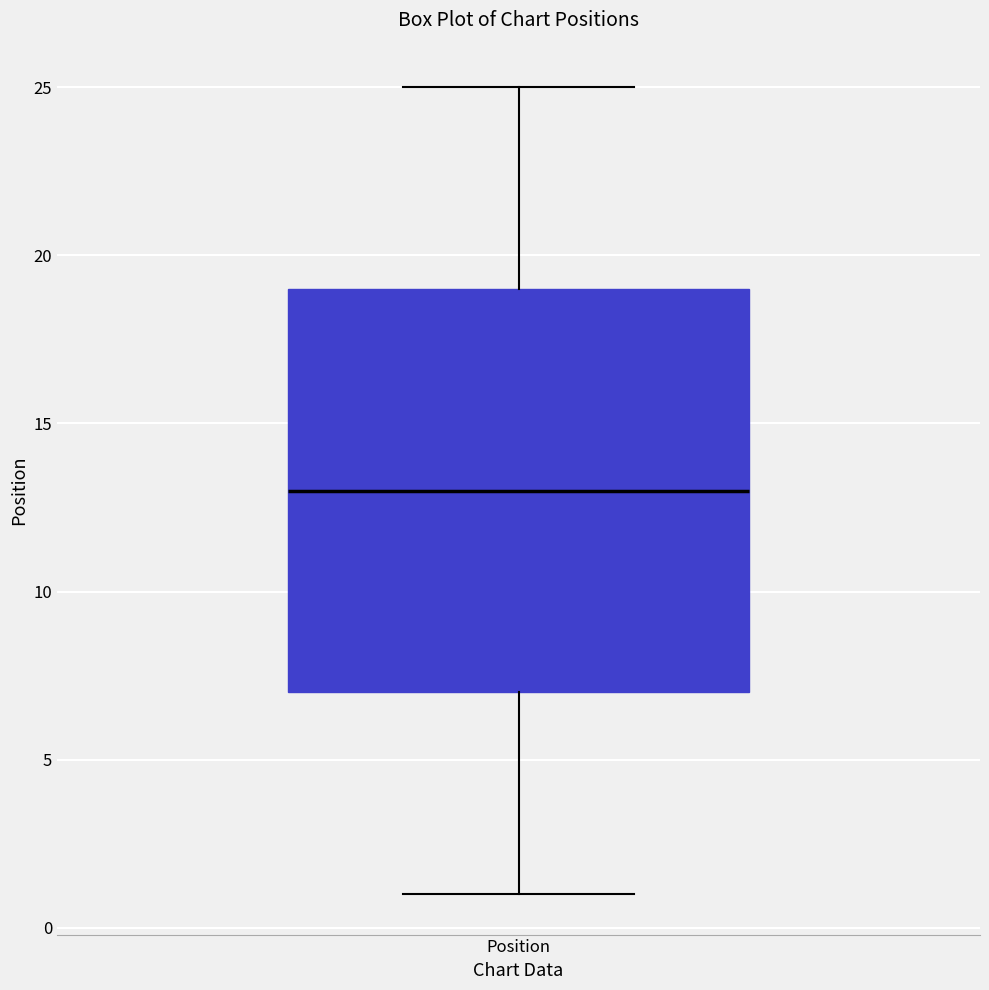

Where does the upper whisker of the box for Position end on the y-axis? The values are not printed on the chart, so give them approximately, as read against the axis.

25